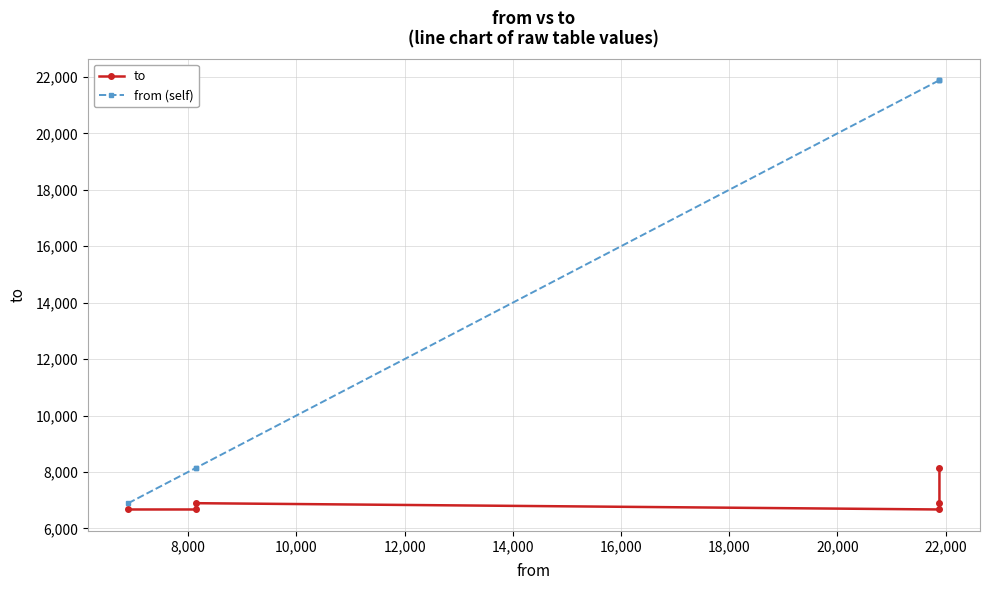

Which series has the largest total across all categories?

from (self)